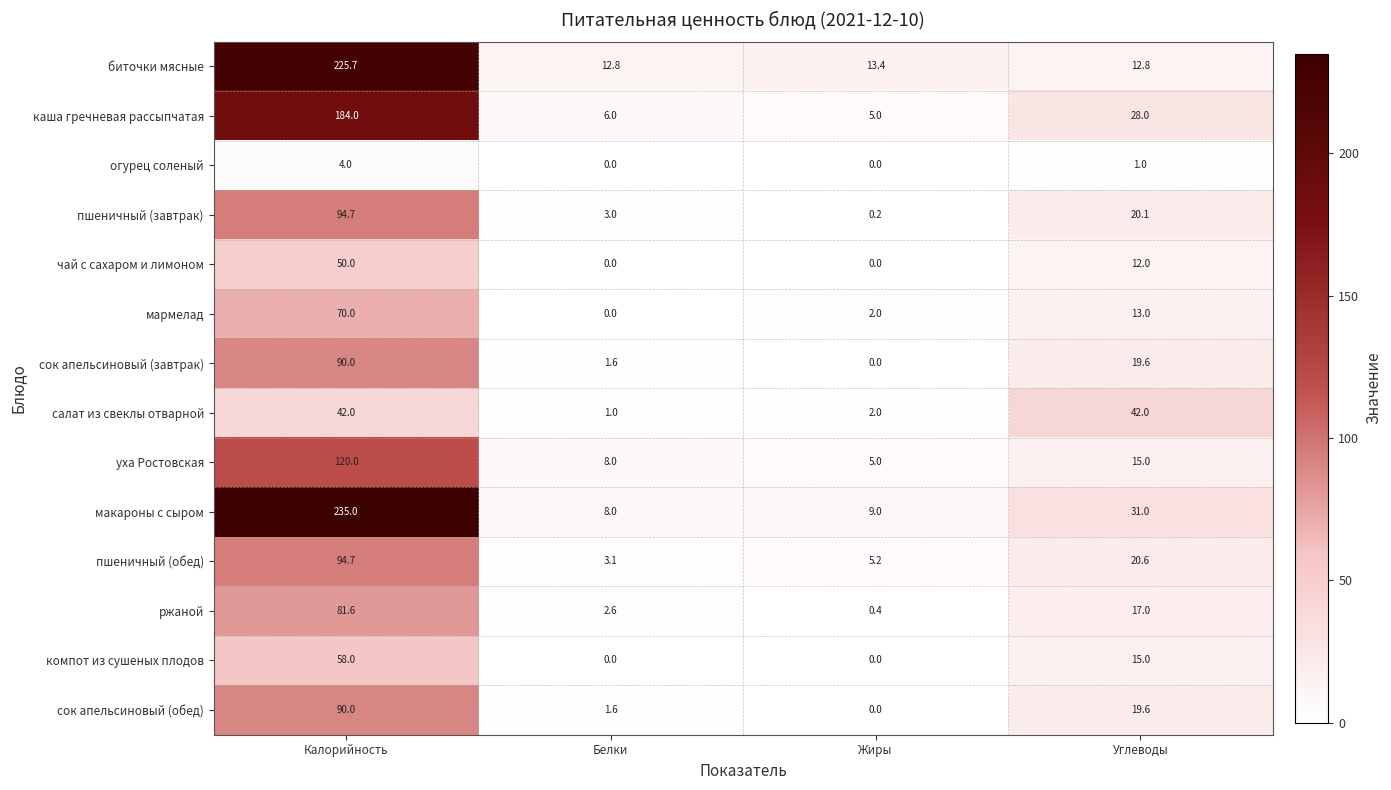

List the labels in order of сок апельсиновый (обед) value, largest first.

Калорийность, Углеводы, Белки, Жиры